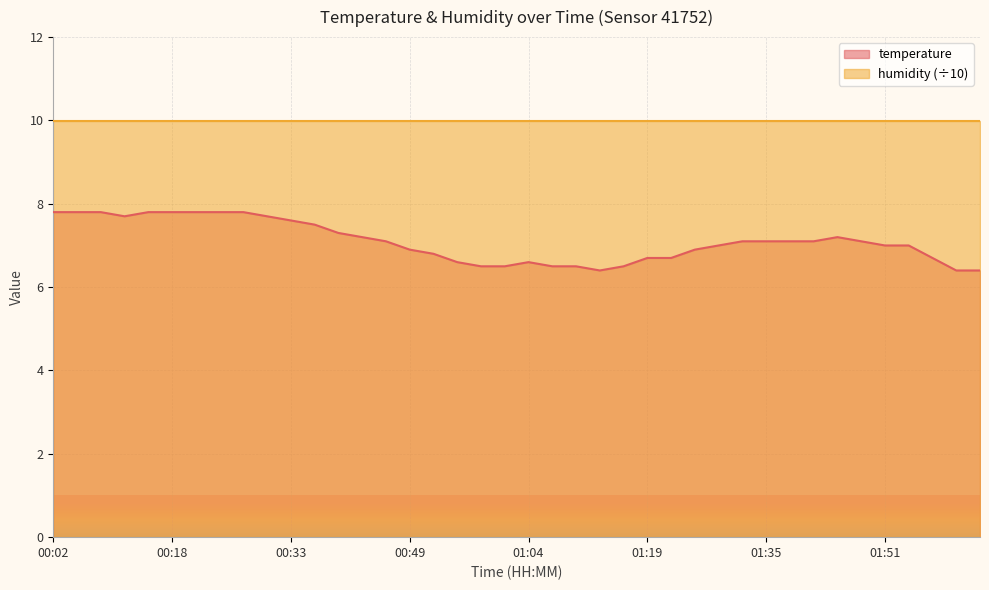

The chart shows a value of 4.1 at 01:32. True or false?

False